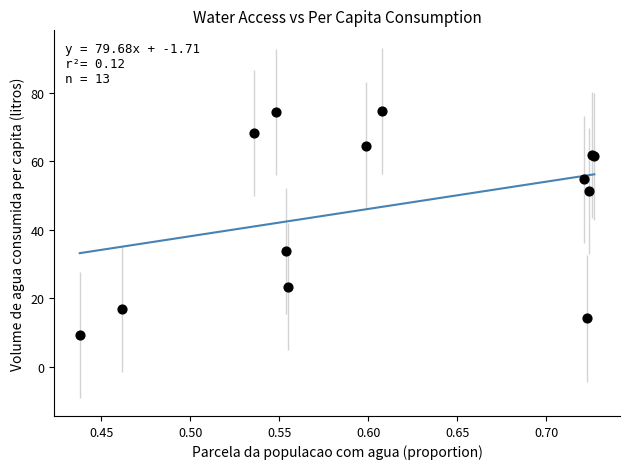

What Y value in the scatter plot is closest to 41?

33.8